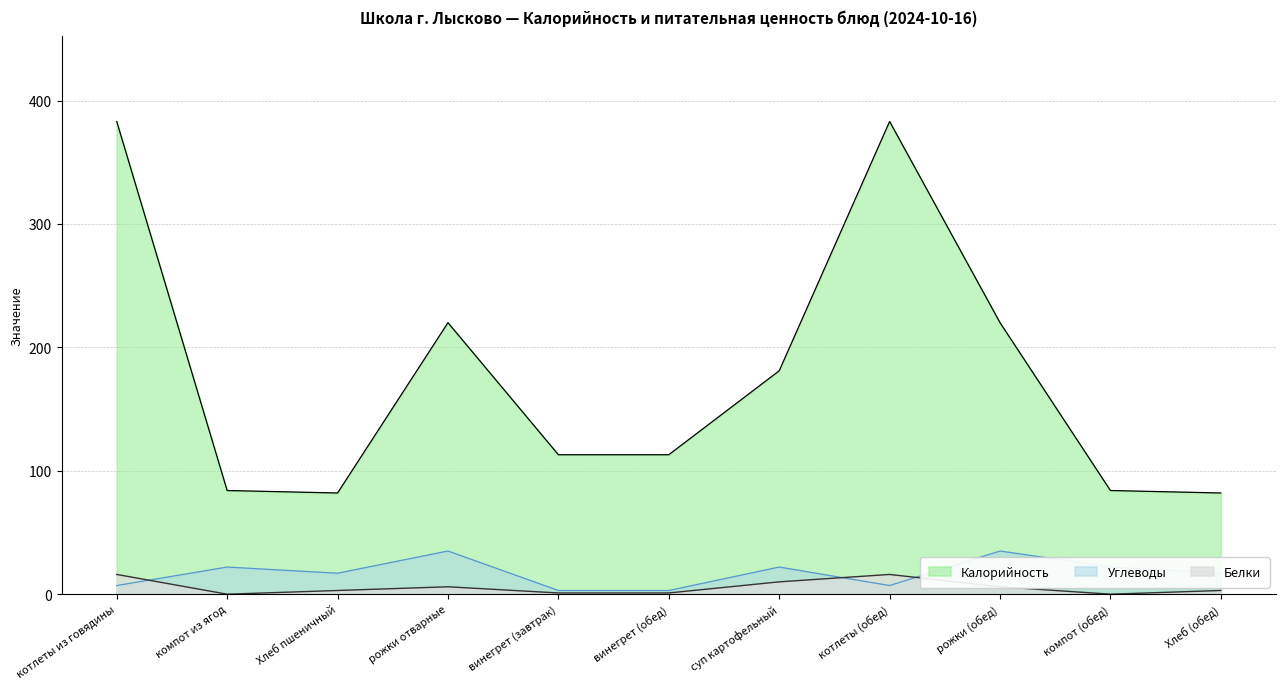

What is the difference between the Калорийность values at компот (обед) and Хлеб (обед)?

2